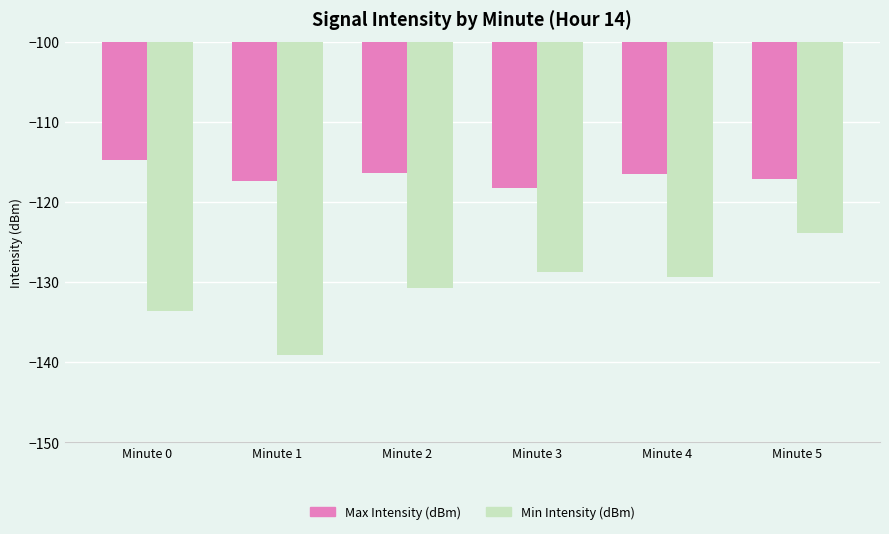

The value of Max Intensity (dBm) at Minute 0 is -114.8. True or false?

True